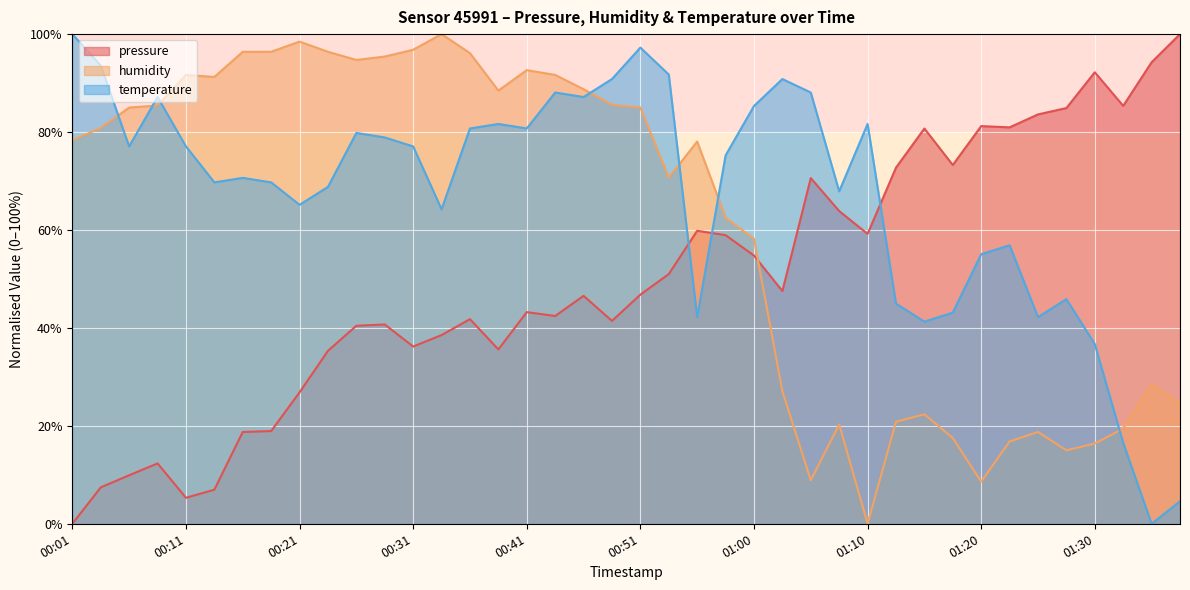

What is the average value of the pressure series?

49.8